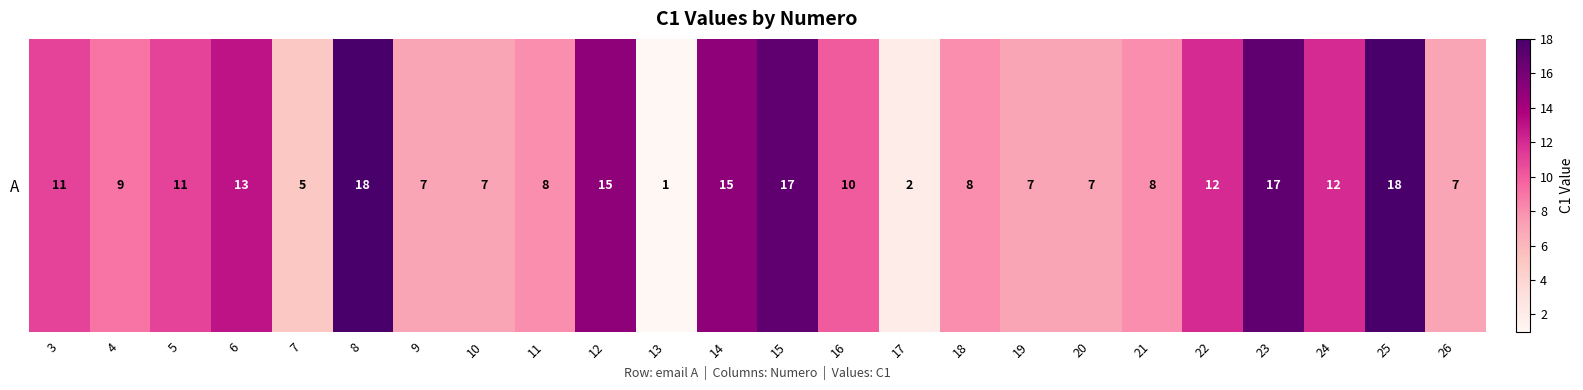

Which has a higher value, 16 or 10?

16